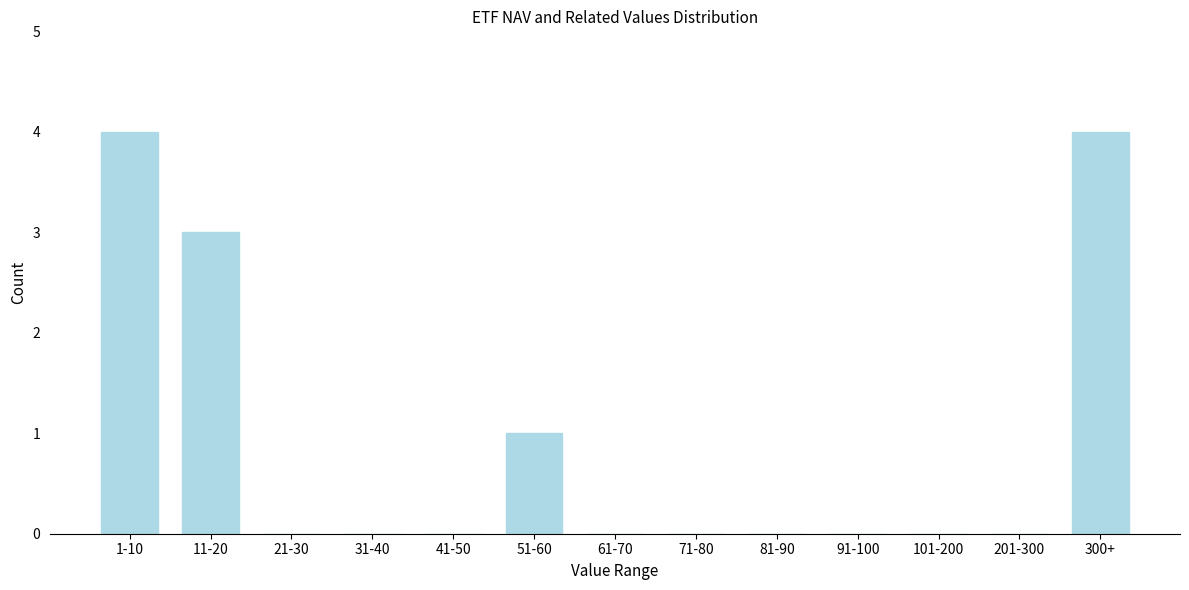

Reading right to left, transcribe all the data shown in this chart.

300+=4	201-300=0	101-200=0	91-100=0	81-90=0	71-80=0	61-70=0	51-60=1	41-50=0	31-40=0	21-30=0	11-20=3	1-10=4